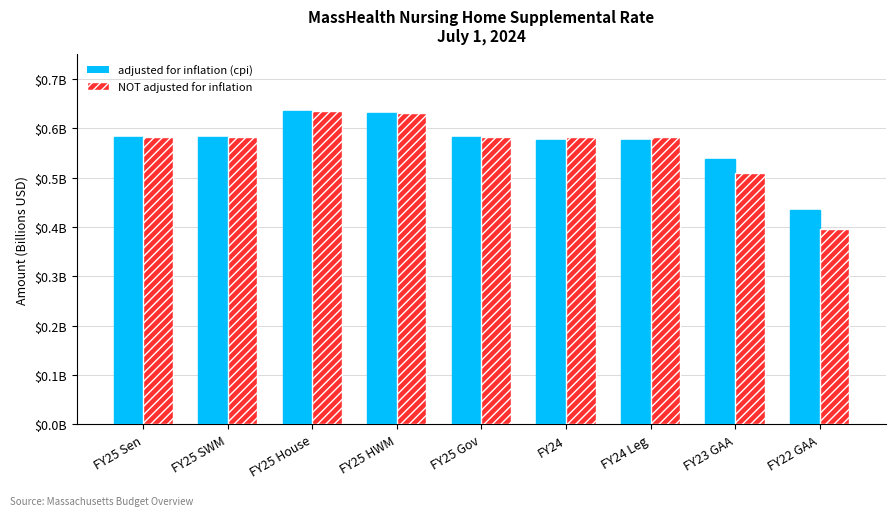

Which series has the largest total across all categories?

adjusted for inflation (cpi)